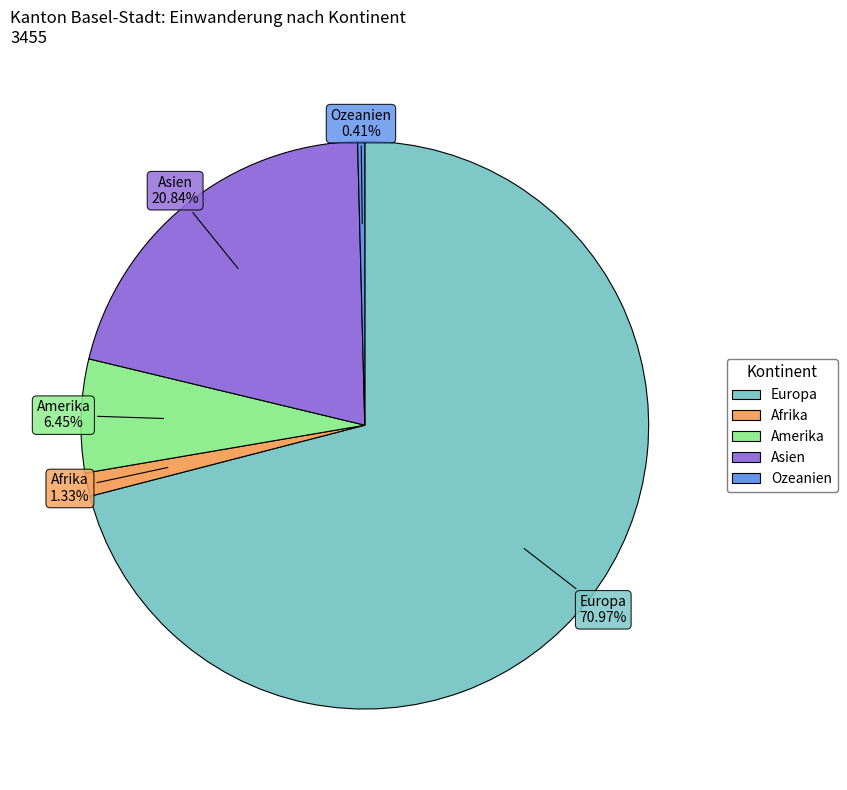

What percentage is NOT represented by Europa?

29.0%